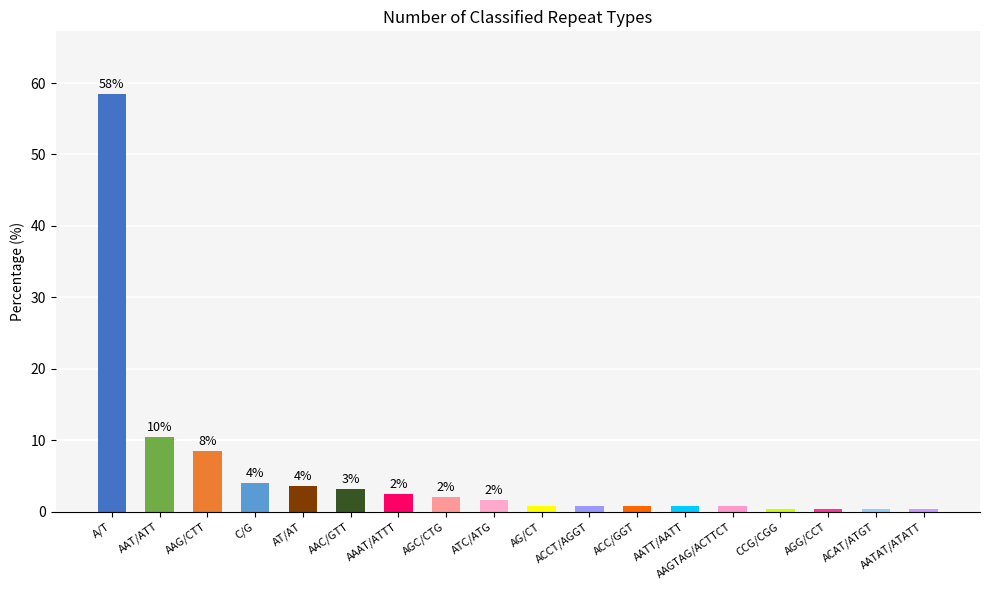

Which label corresponds to the largest value in the chart?

A/T